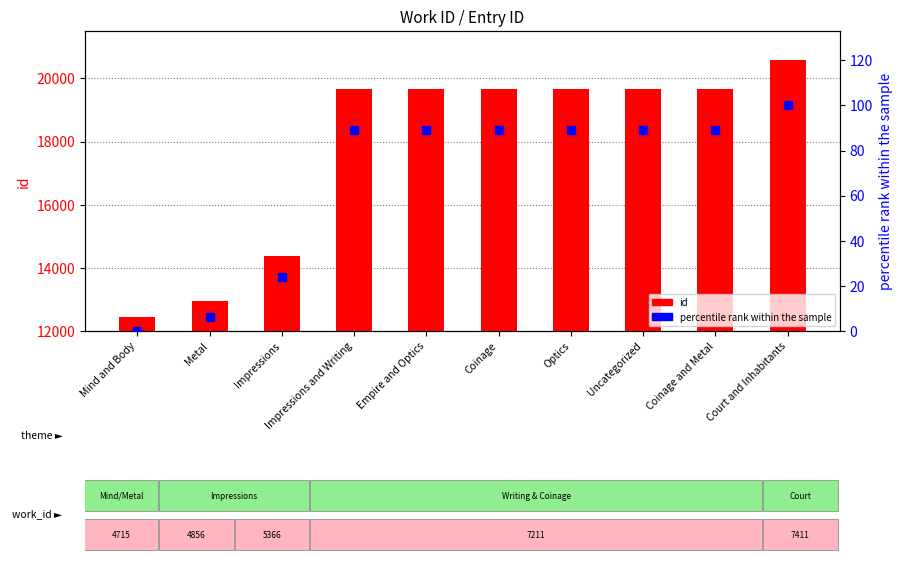

What is the total value across all series at Court and Inhabitants?

20666.0